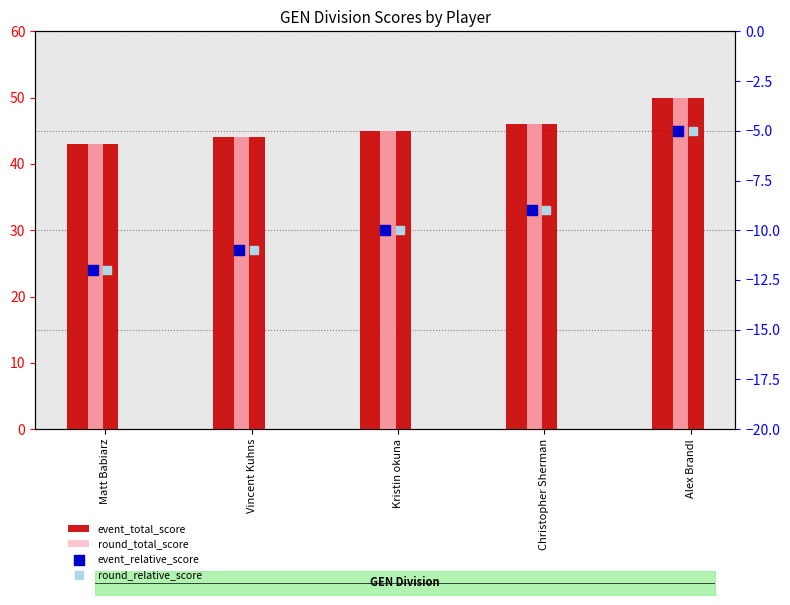

Which series contains the lowest Y value?

event_relative_score